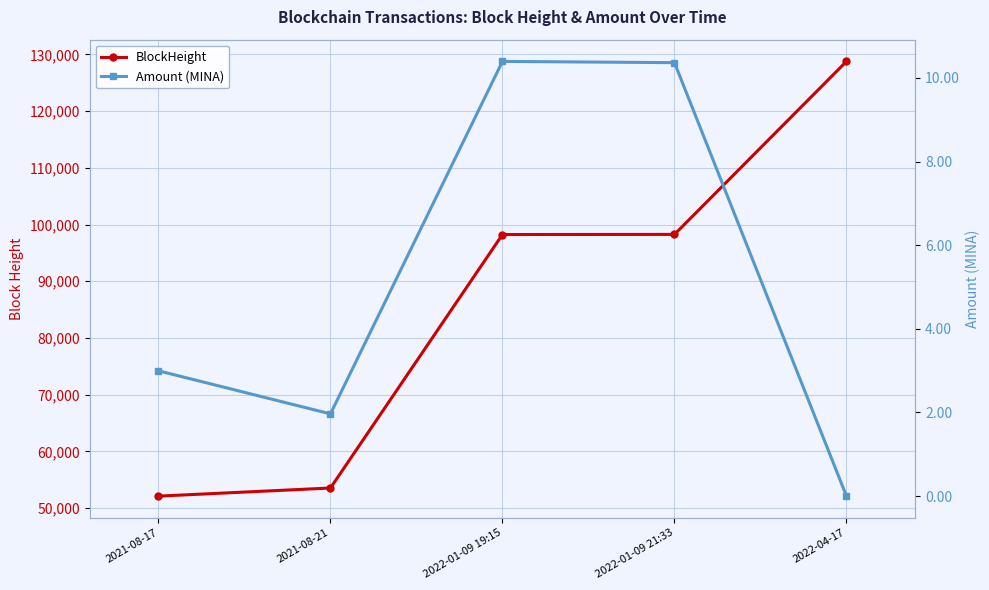

At which category is the sum across all series the highest?

2022-04-17